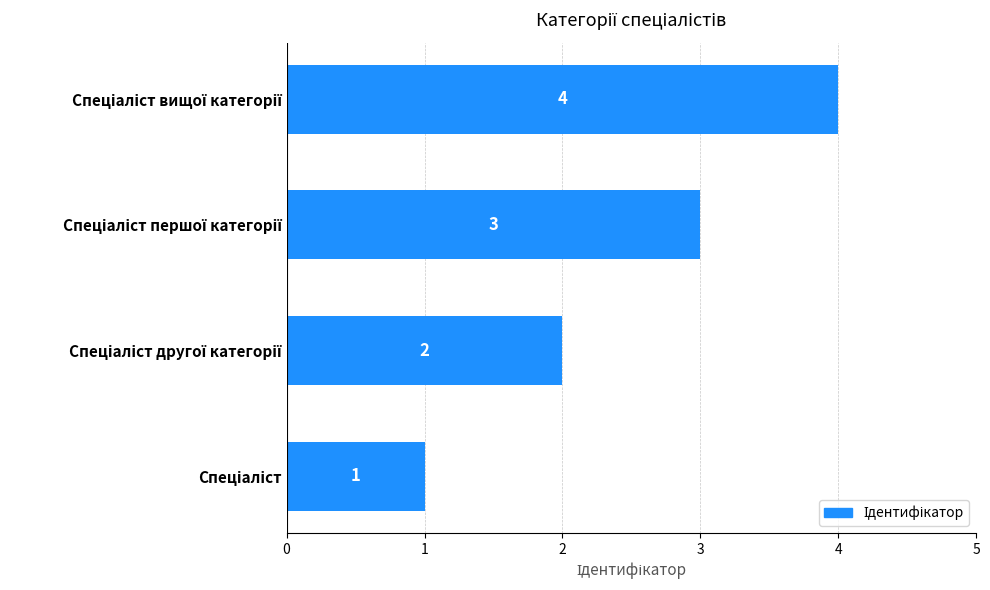

How many values are between 2 and 4?

3